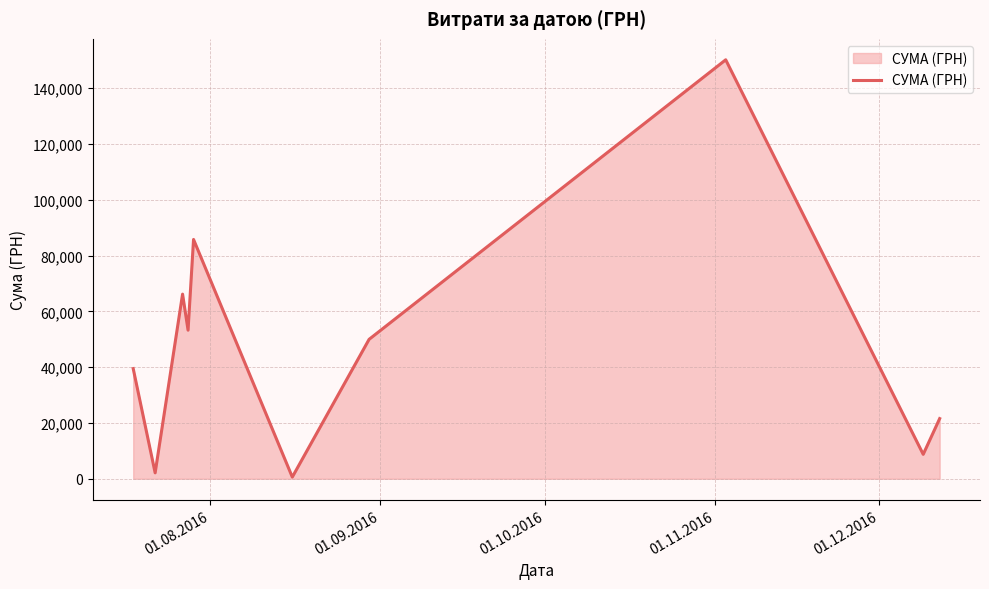

Reading right to left, extract all data points from this chart.

21581.0	8760.0	150216.7	49993.0	609.0	85804.2	53272.4	66203.0	2122.6	39504.0